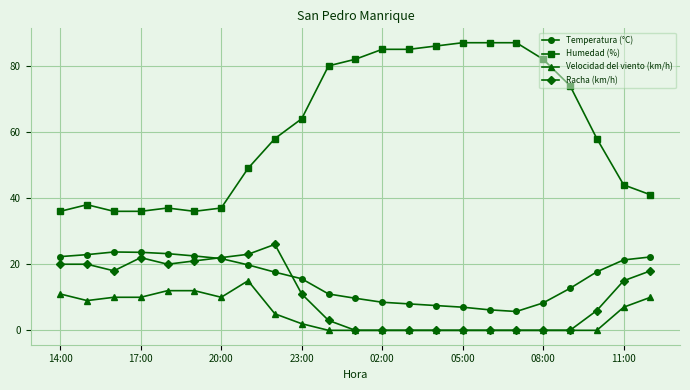

Which series has the largest total across all categories?

Humedad (%)